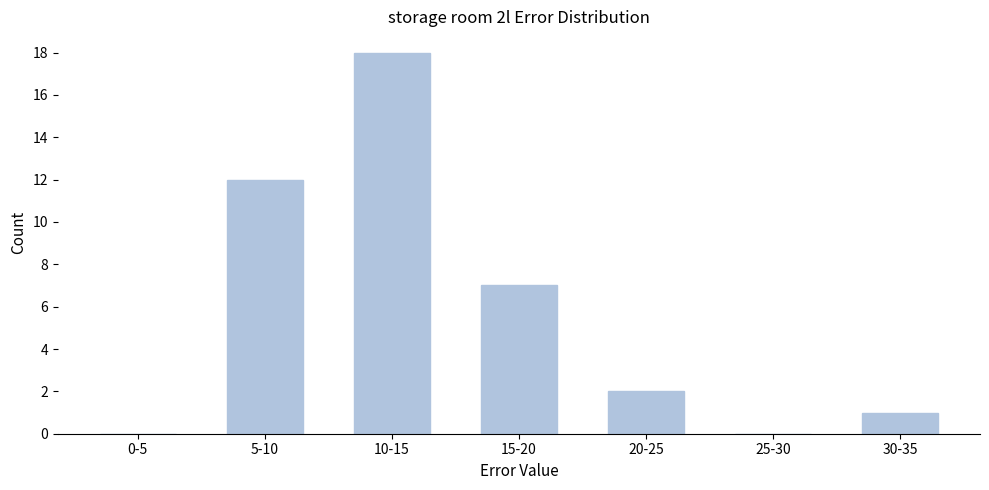

Reading right to left, extract all data points from this chart.

30-35=1	25-30=0	20-25=2	15-20=7	10-15=18	5-10=12	0-5=0